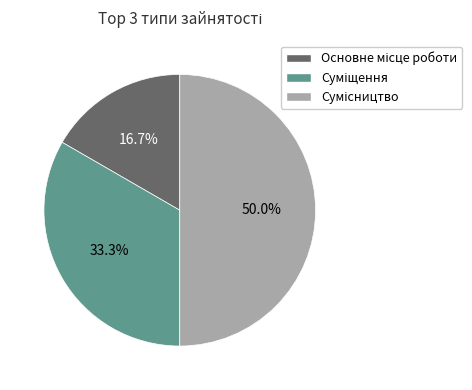

To the nearest percent, what percentage of the pie is Сумісництво?

50%